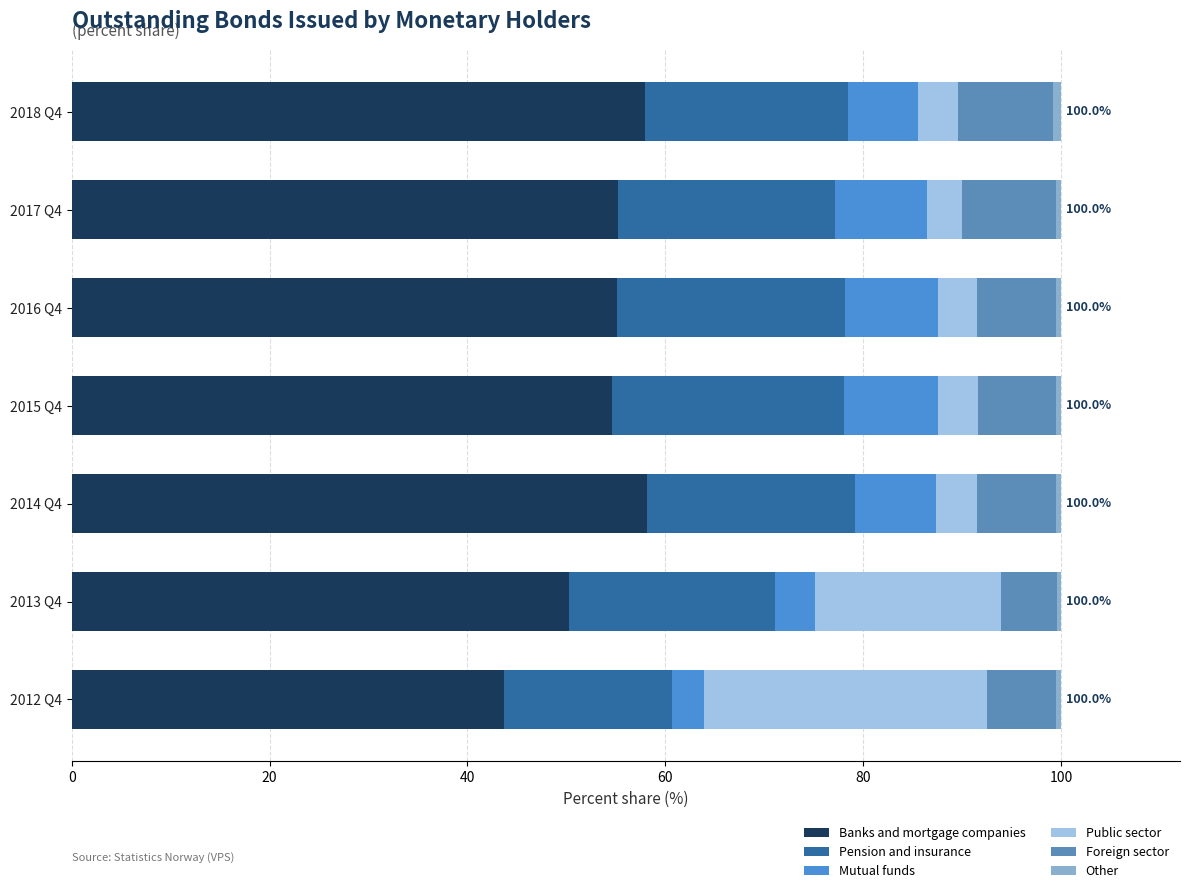

How many groups of bars are there?

7